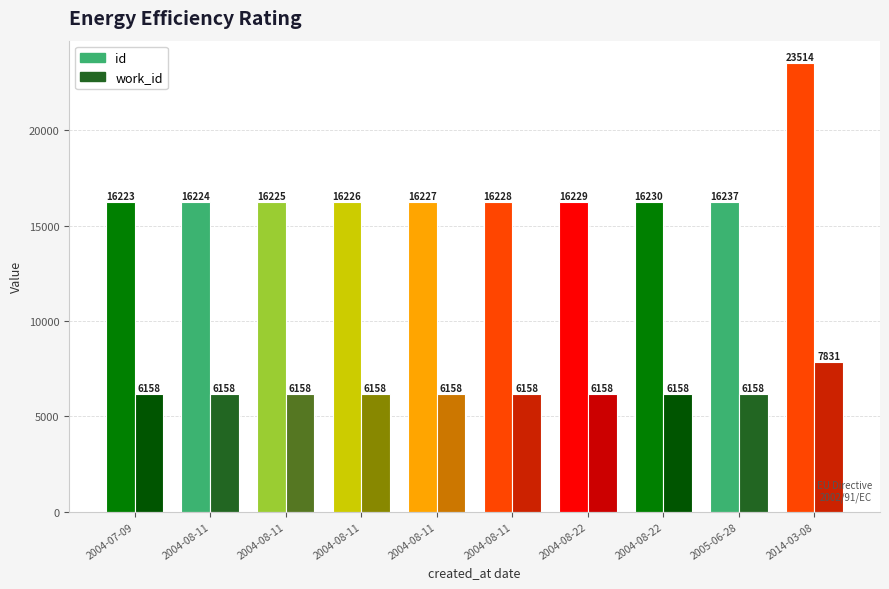

Rank the series by their maximum value, from lowest to highest.

work_id, id